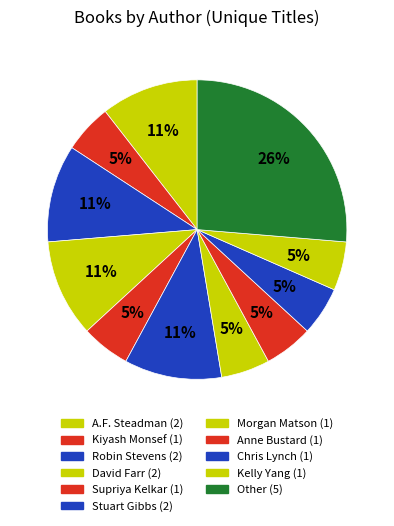

Count the number of slices in the pie.

11